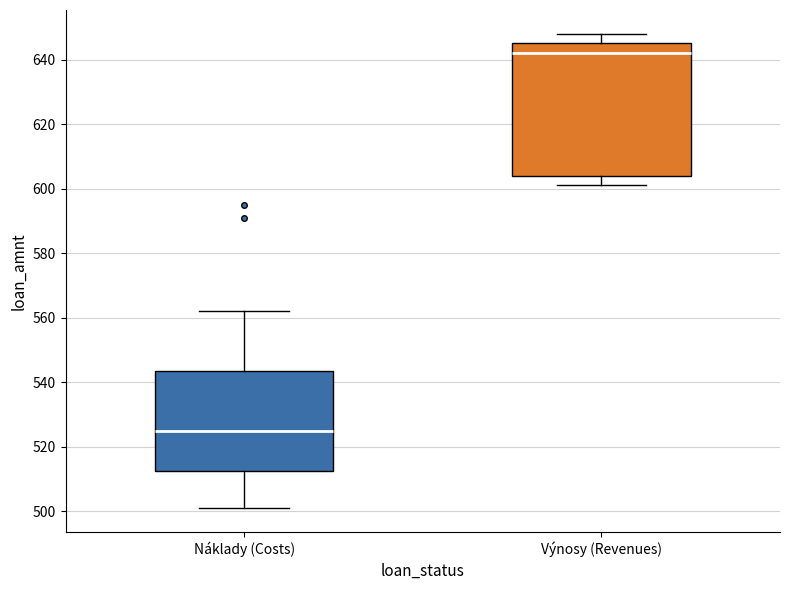

Reading left to right, read every box against the y-axis: the position of its median line, the range the box covers, and the ends of its whiskers. The values are not printed on the chart, so give them approximately, as read against the axis.

Náklady (Costs): median 526, box 512 to 544, whiskers 502 to 562
Výnosy (Revenues): median 642, box 604 to 646, whiskers 602 to 648